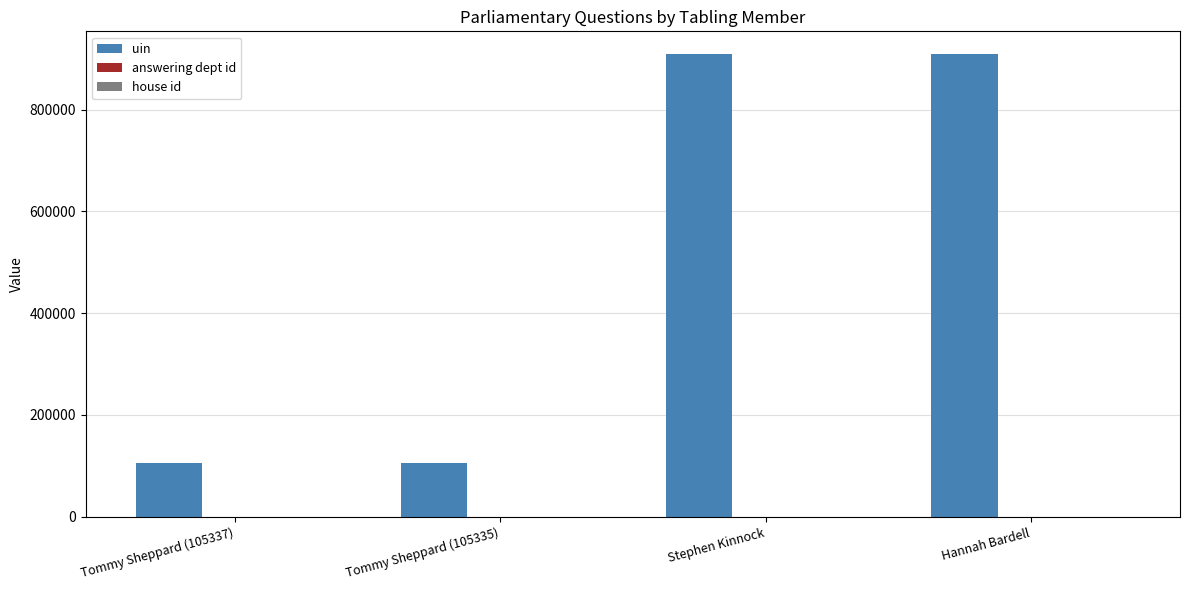

What is the greatest value displayed?

908674